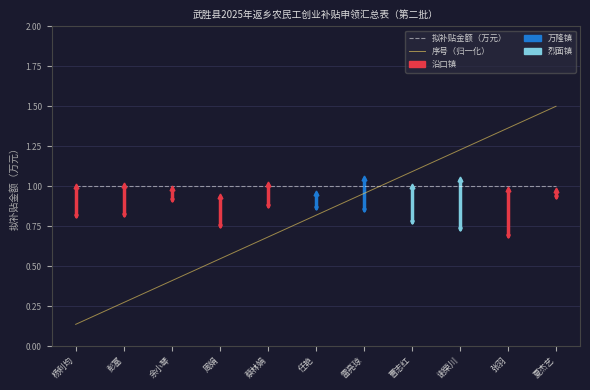

What is the minimum value shown in the chart?

0.1